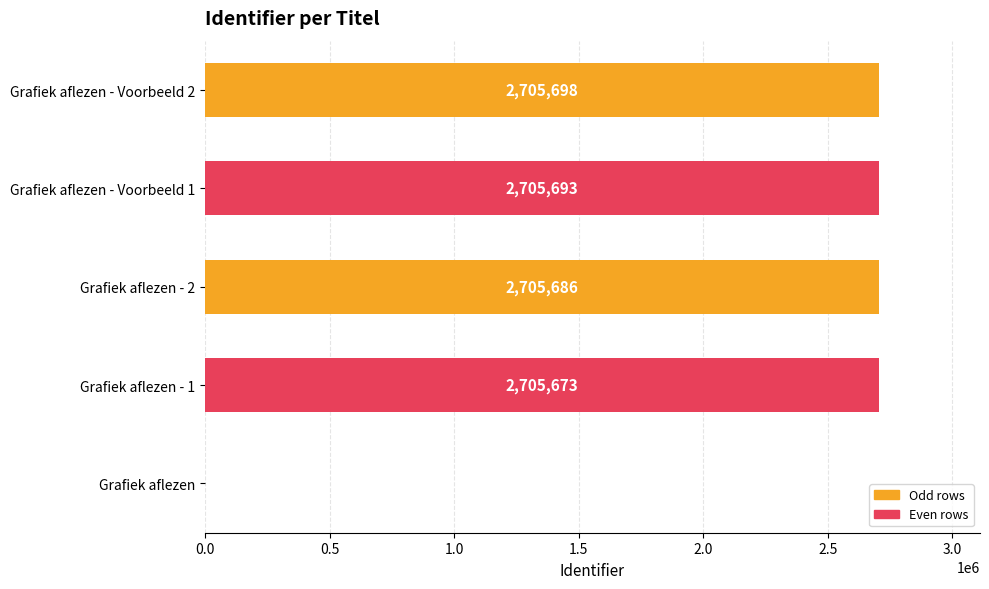

How many categories are shown in the chart?

5